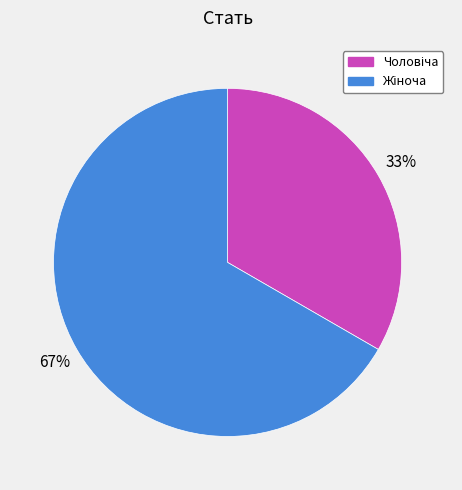

How many slices are in this pie chart?

2